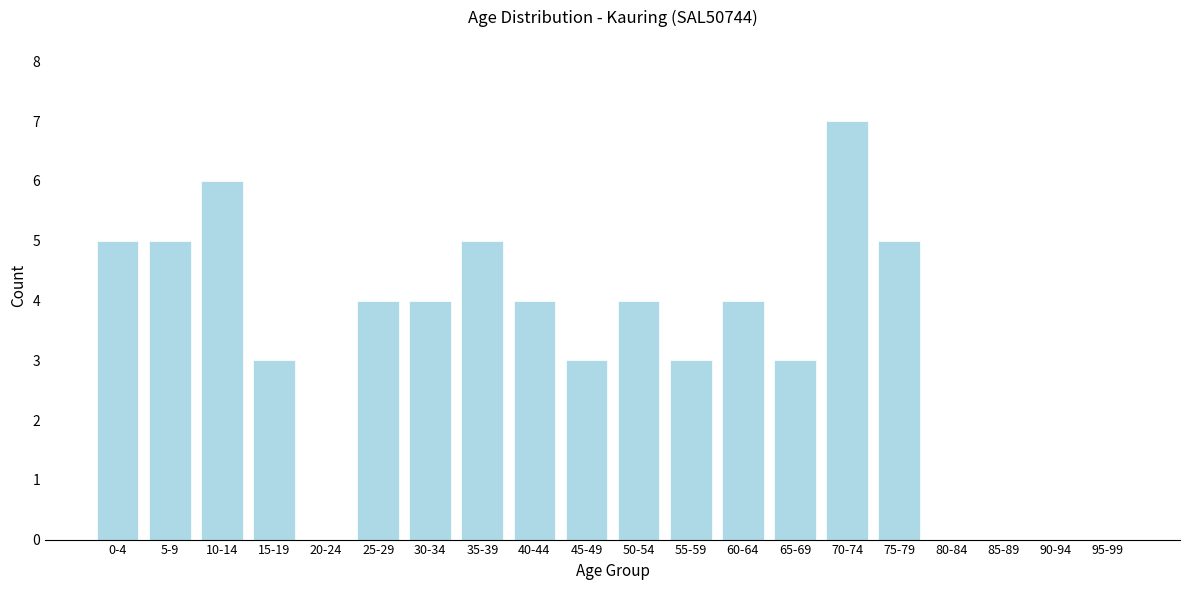

Reading left to right, extract all data points from this chart.

0-4=5	5-9=5	10-14=6	15-19=3	20-24=0	25-29=4	30-34=4	35-39=5	40-44=4	45-49=3	50-54=4	55-59=3	60-64=4	65-69=3	70-74=7	75-79=5	80-84=0	85-89=0	90-94=0	95-99=0